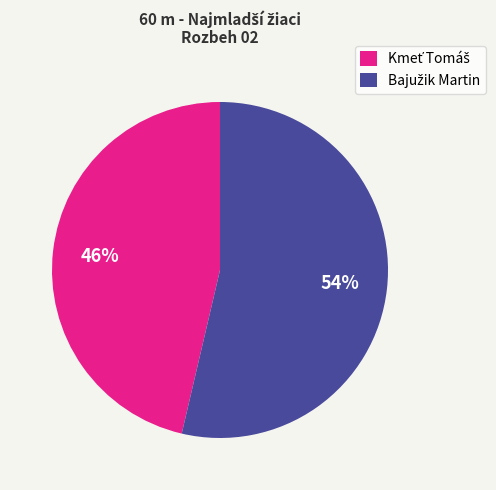

How many segments does this pie chart have?

2